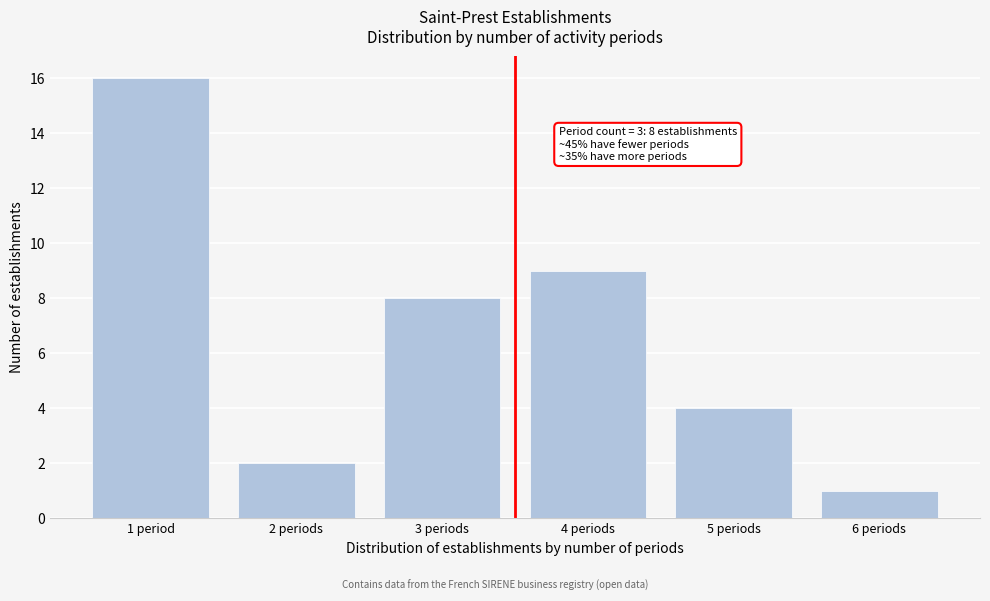

Reading left to right, what are all the values shown in this chart?

1 period=16	2 periods=2	3 periods=8	4 periods=9	5 periods=4	6 periods=1